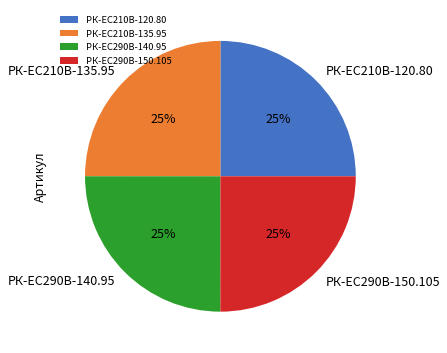

Is РК-EC210В-135.95 the majority of the pie?

No